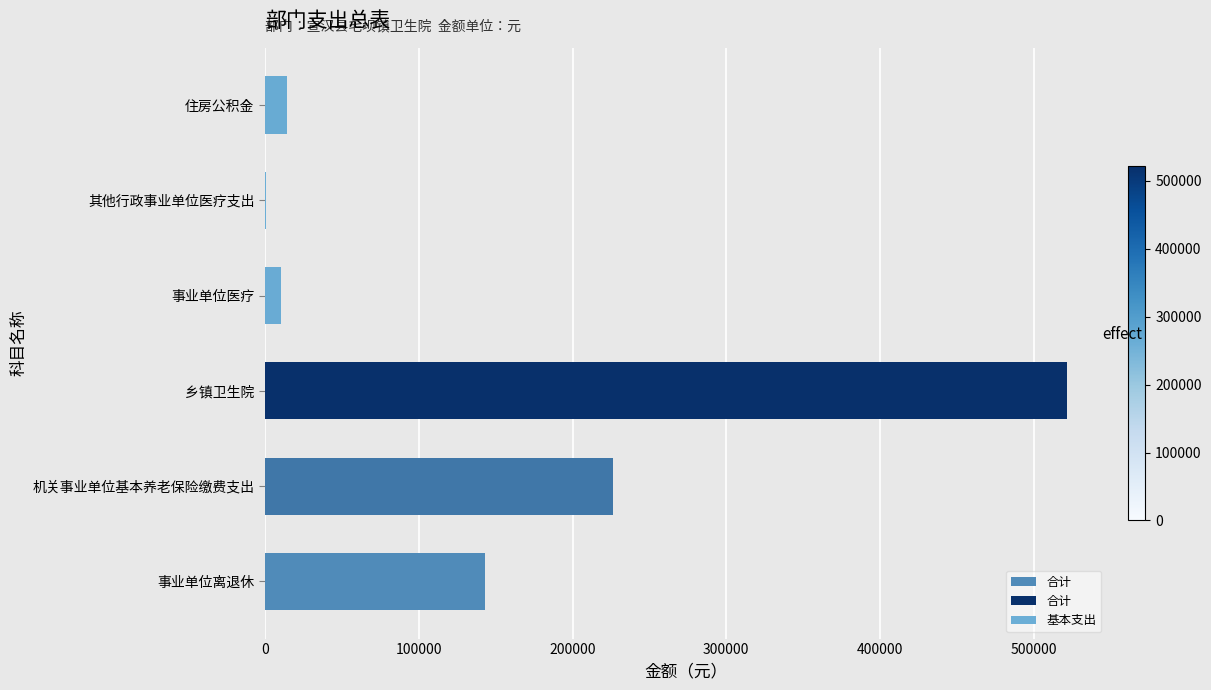

What is the maximum value shown in the chart?

521780.0